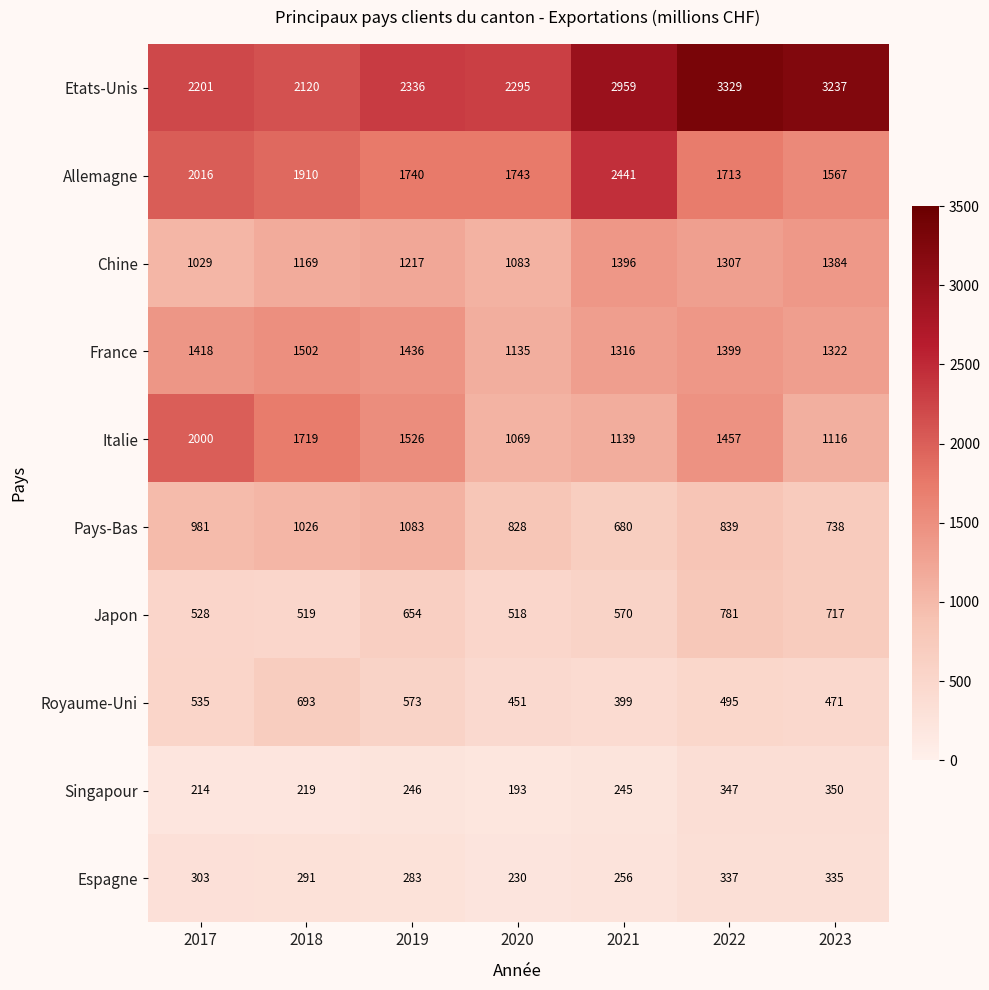

What is the sum of all Japon values?

4287